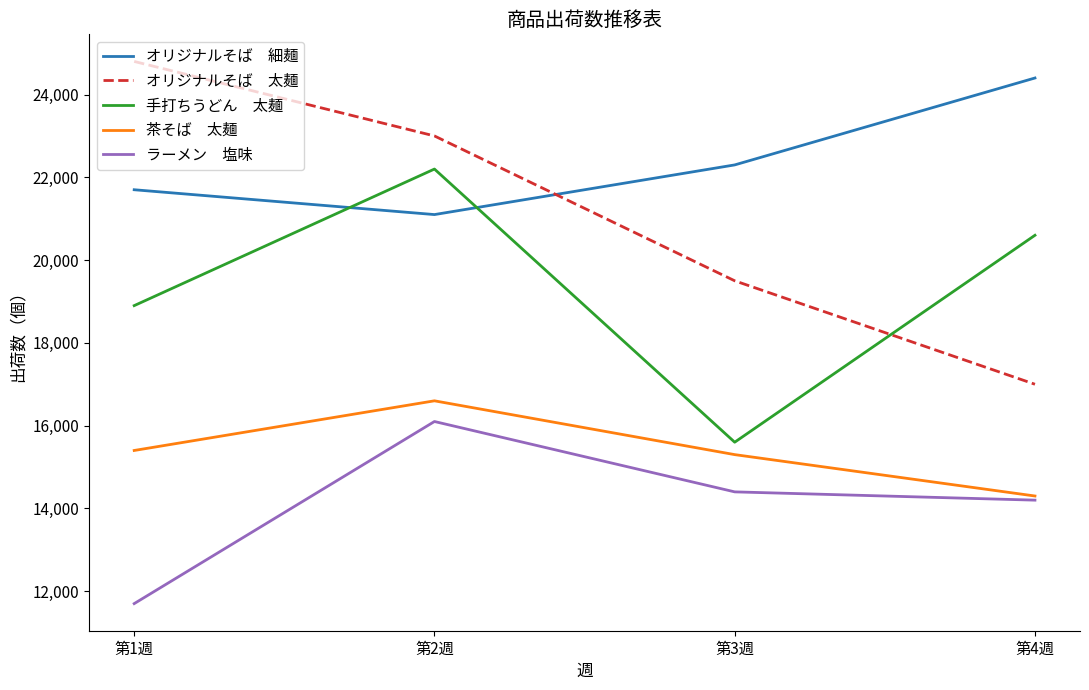

What is the difference between the highest and lowest values at 第3週?

7900